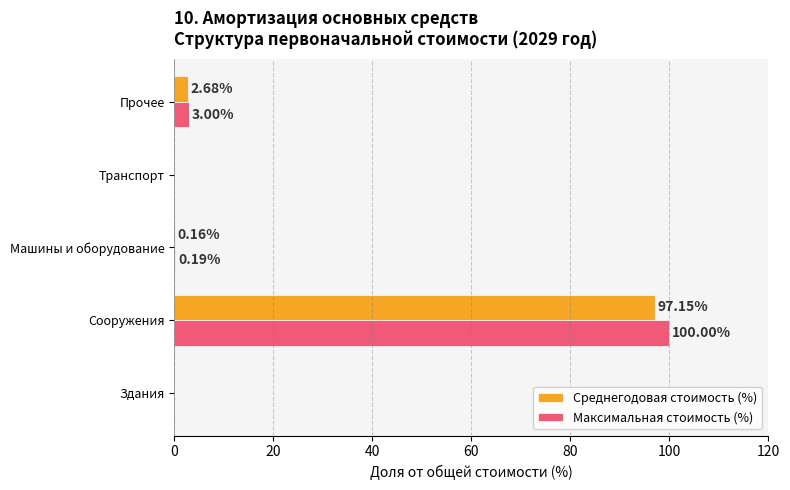

What is the sum of all Среднегодовая стоимость (%) values?

100.0